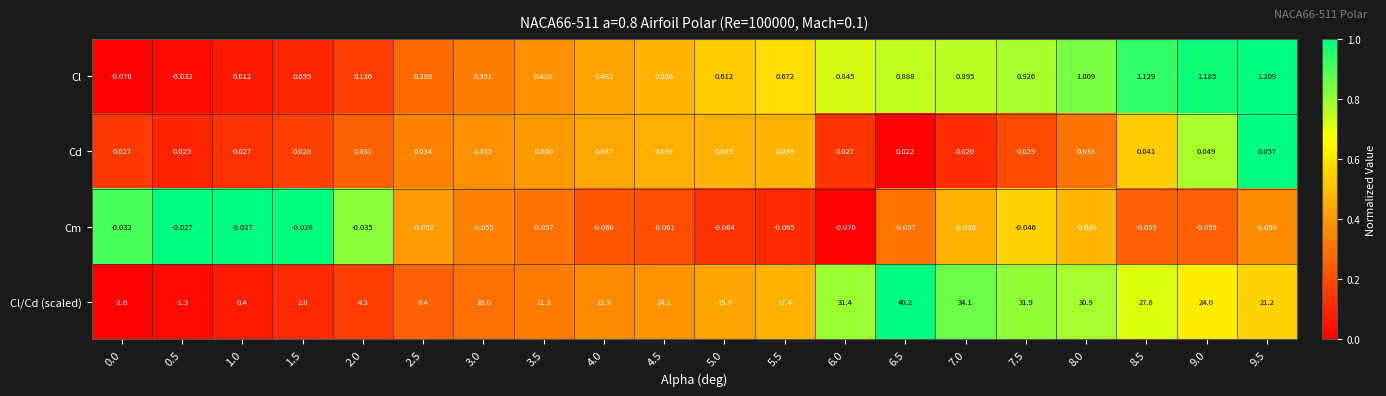

List the series in order of their peak value, lowest first.

Cm, Cd, Cl, Cl/Cd (scaled)